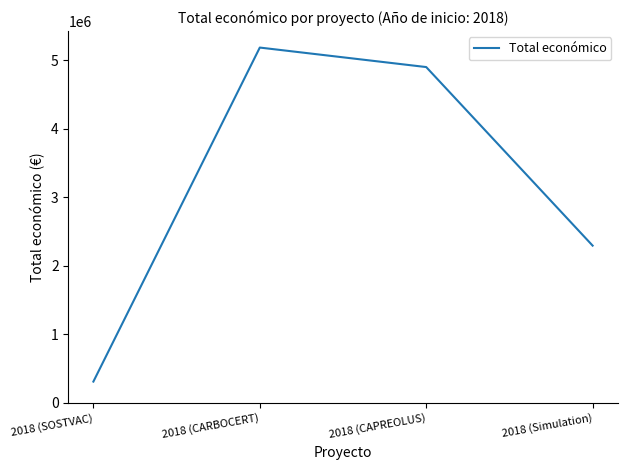

Between 2018 (CARBOCERT) and 2018 (CAPREOLUS), which is larger?

2018 (CARBOCERT)